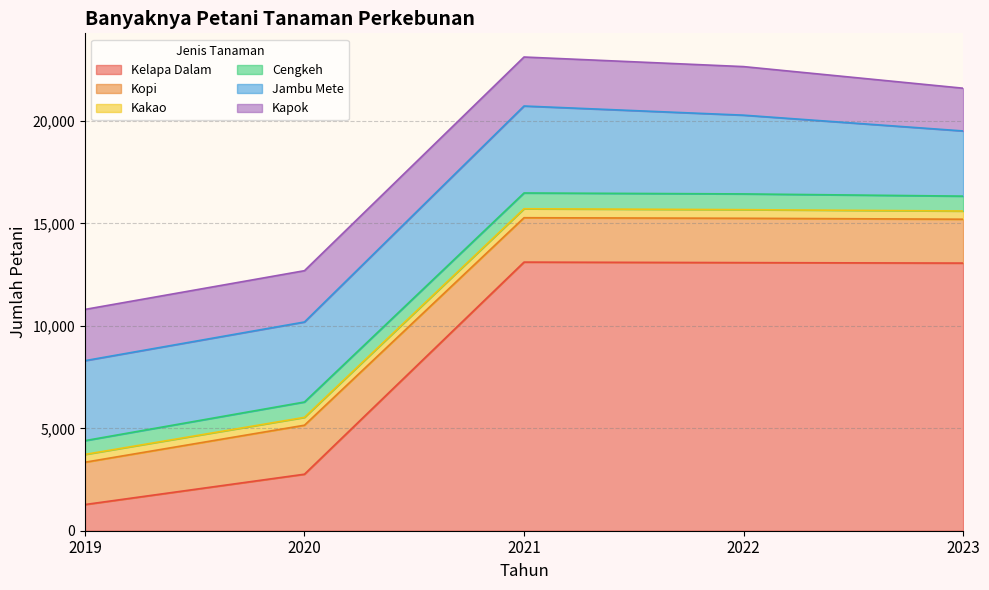

Reading left to right, list all the values displayed in this chart.

Kelapa Dalam: 1278	2759	13114	13089	13066
Kopi: 2065	2392	2167	2165	2142
Kakao: 381	383	438	421	400
Cengkeh: 673	750	770	768	727
Jambu Mete: 3905	3907	4246	3845	3182
Kapok: 2502	2504	2392	2371	2087